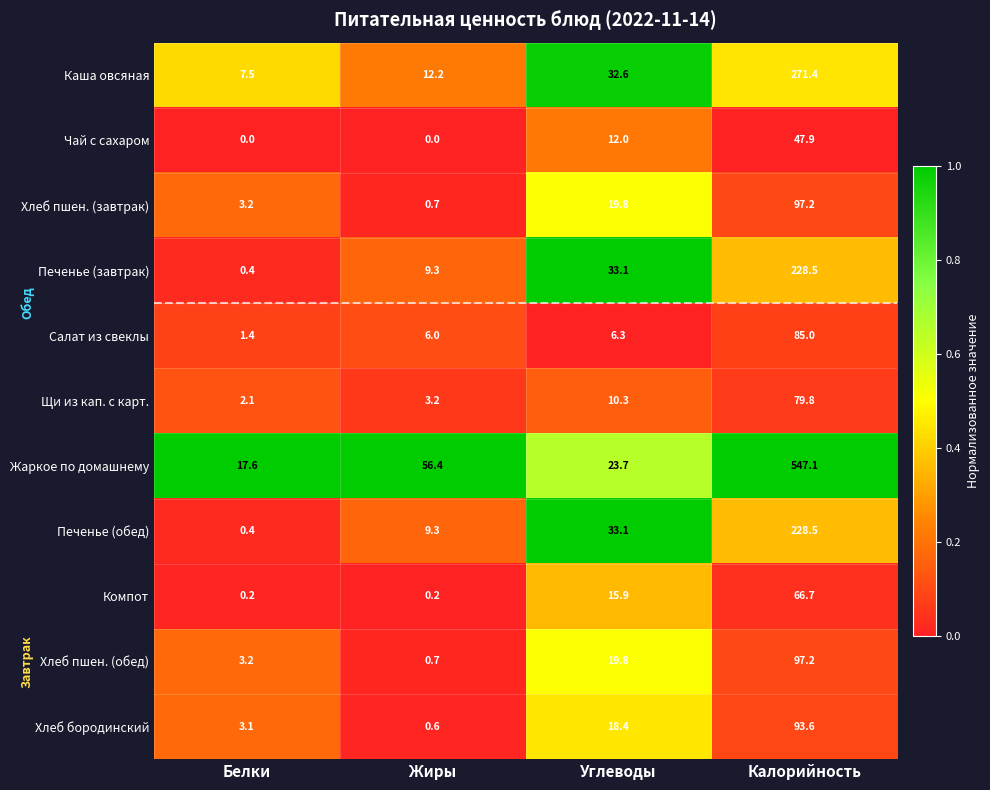

Is it true that Жаркое по домашнему equals 40.4 at Углеводы?

False